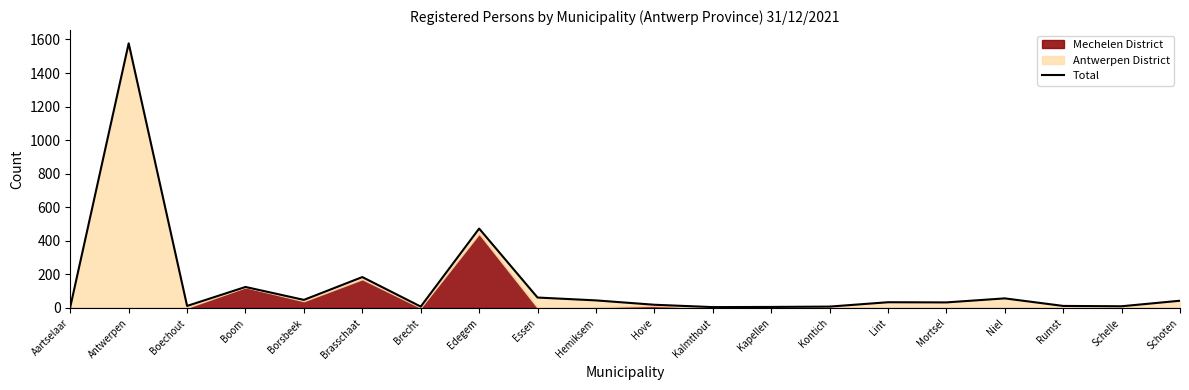

List the labels in order of value, smallest first.

Kalmthout, Aartselaar, Kapellen, Brecht, Kontich, Schelle, Boechout, Rumst, Hove, Mortsel, Lint, Schoten, Hemiksem, Borsbeek, Niel, Essen, Boom, Brasschaat, Edegem, Antwerpen